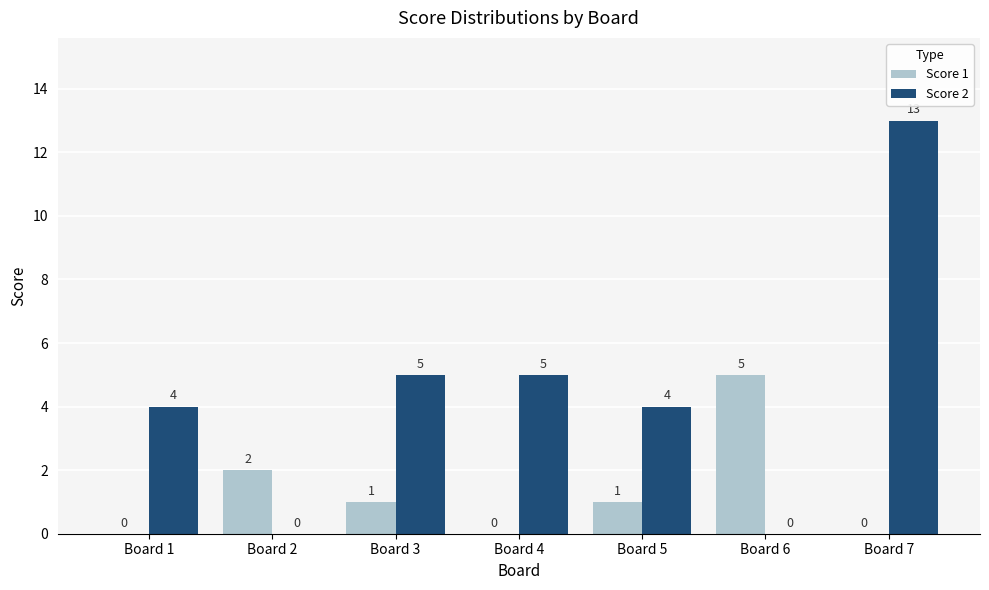

How many positive values does the Score 1 series have?

4